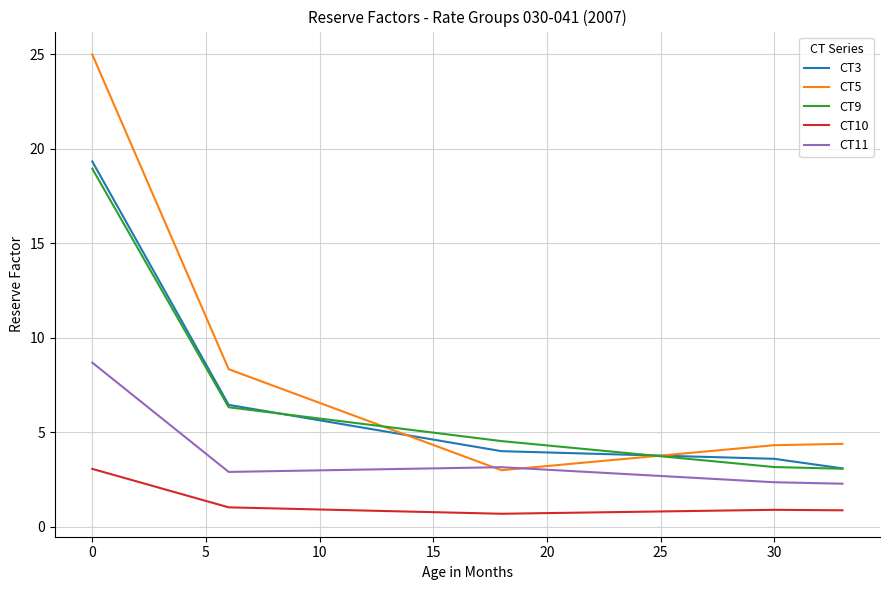

How many categories are shown in the chart?

34